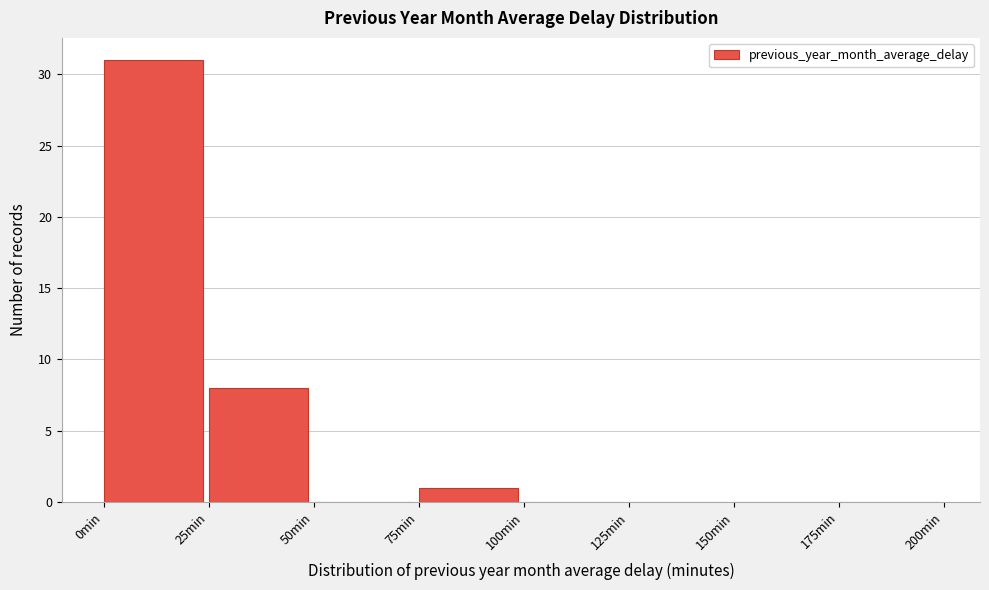

Which range on the x-axis has the tallest bar?

0 to 25